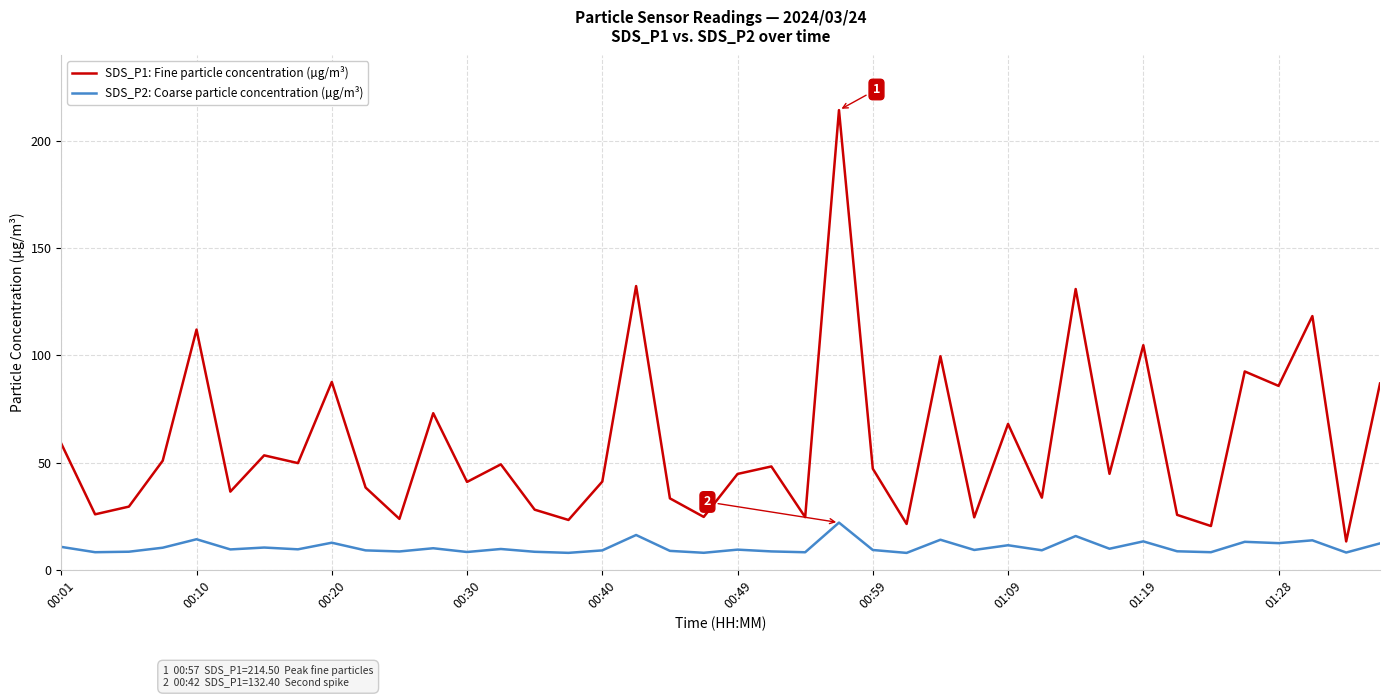

True or false: SDS_P2: Coarse particle concentration (µg/m³) and SDS_P1: Fine particle concentration (µg/m³) cross at least once.

False